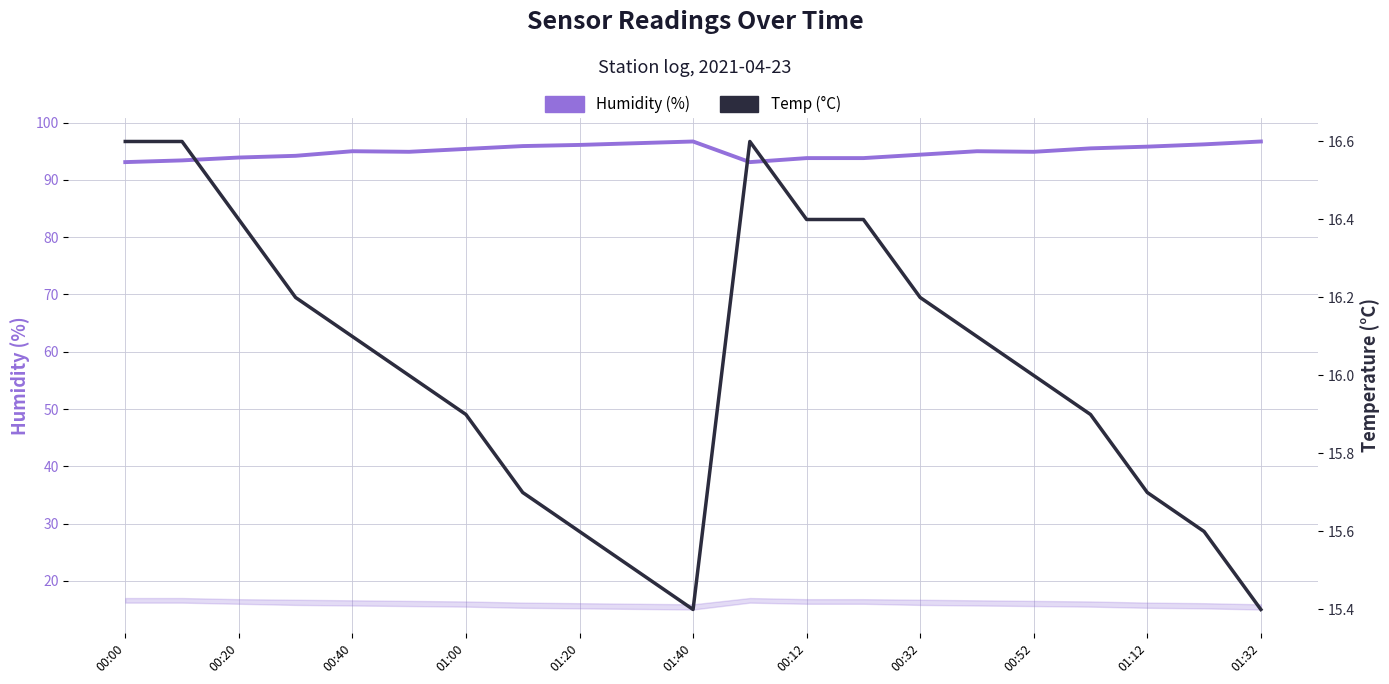

List the series in order of their overall mean, lowest first.

Temp (°C), Humidity (%)